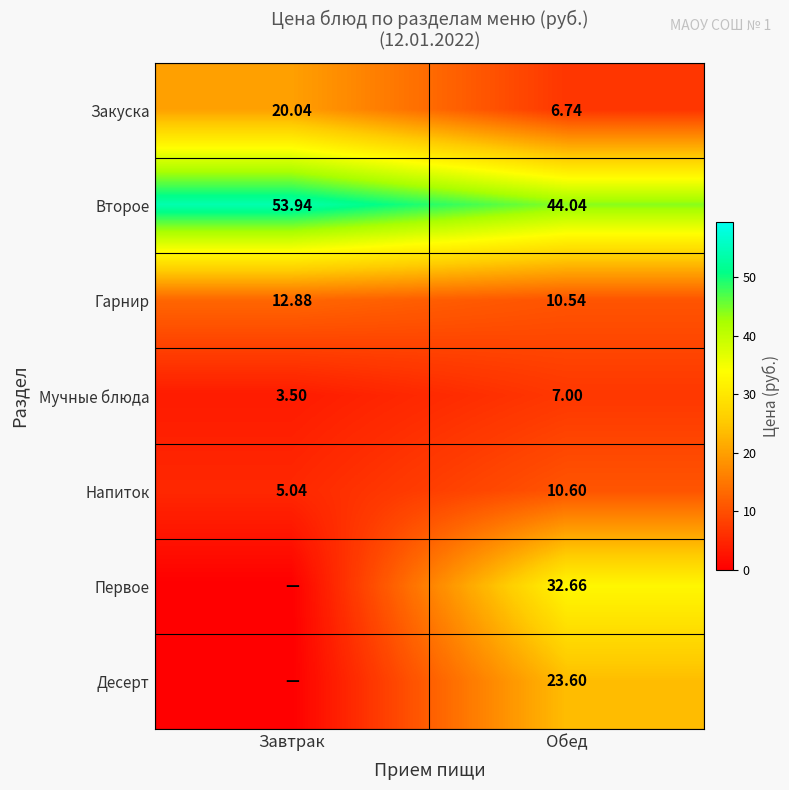

At which category does the chart reach its minimum across all series?

Завтрак